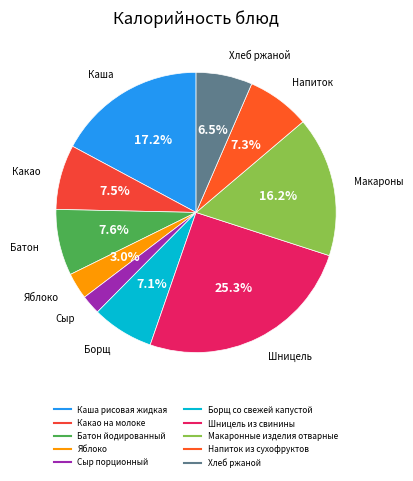

Does Какао на молоке represent more than half of the total?

No